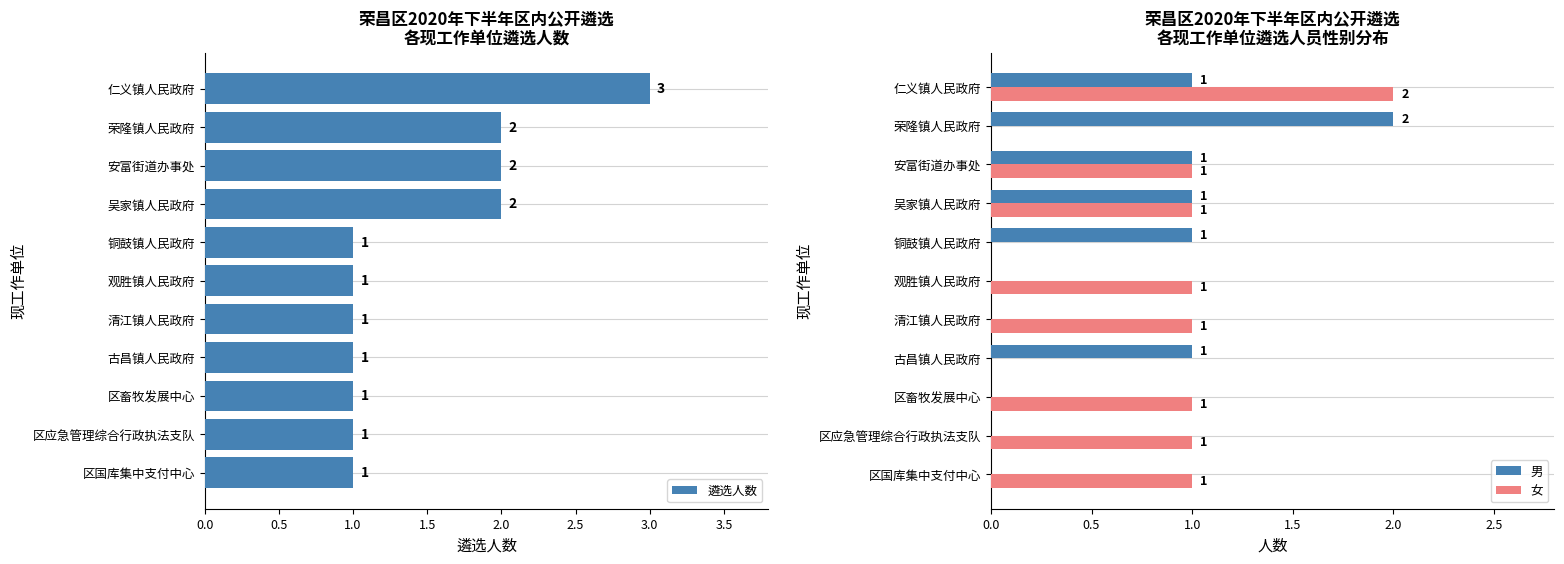

The 女 series shows 0 at 古昌镇人民政府. True or false?

True